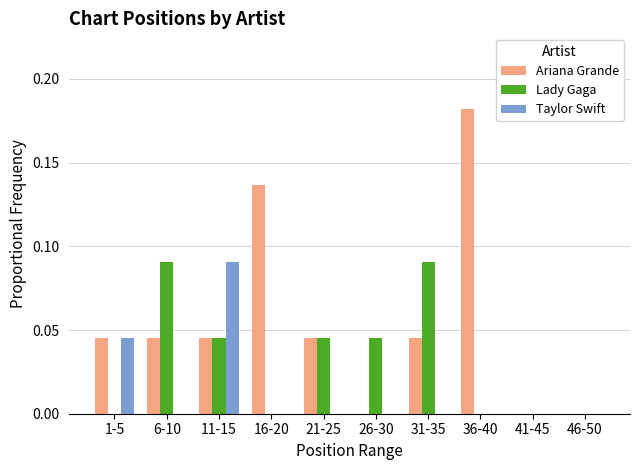

Is the value of Ariana Grande at 1-5 greater than the value of Lady Gaga at 41-45?

Yes